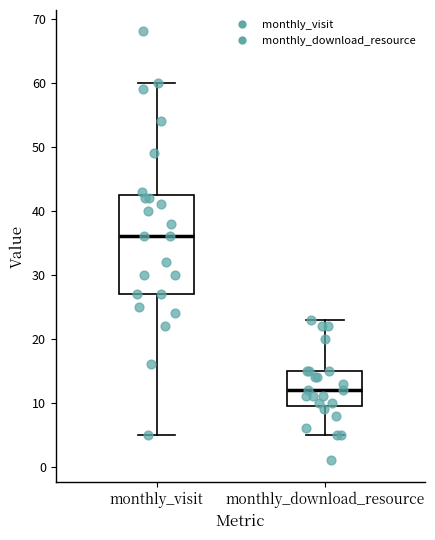

Which box has the highest median line?

monthly_visit